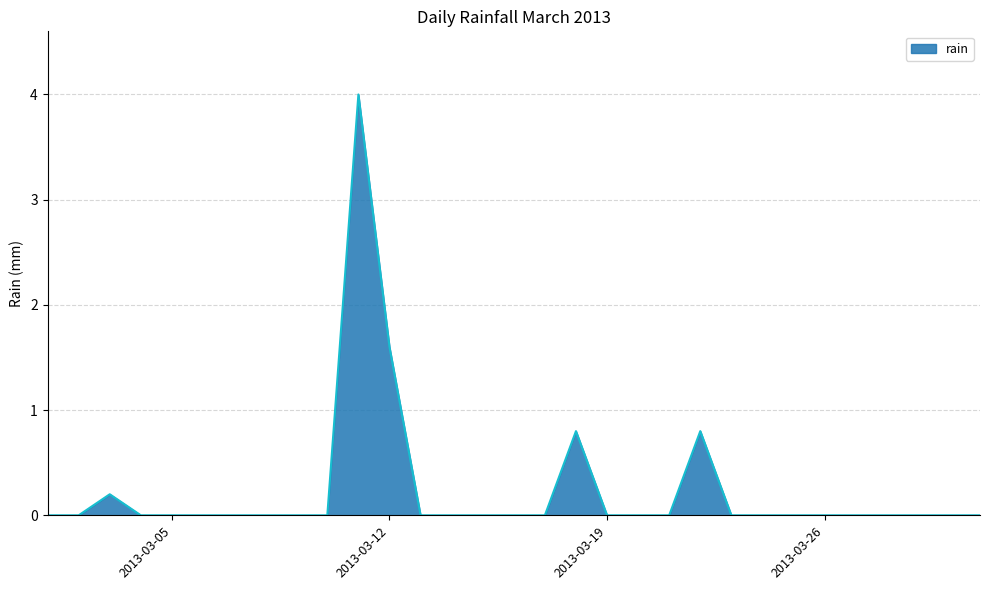

Does the chart have visible grid lines?

Yes